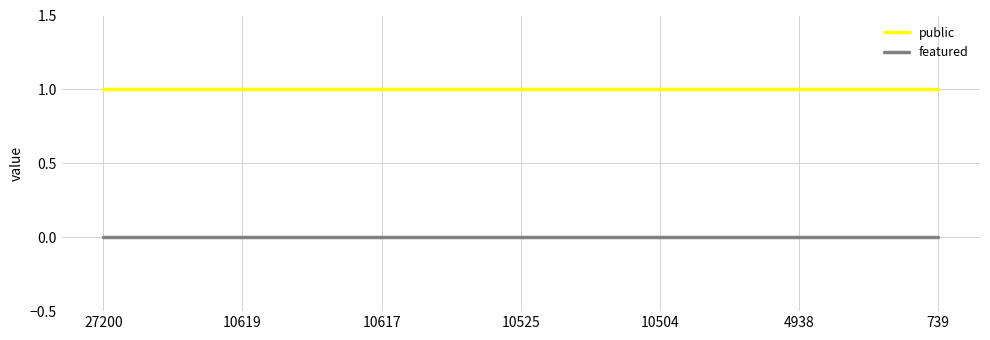

At how many categories does at least one series exceed 0?

7